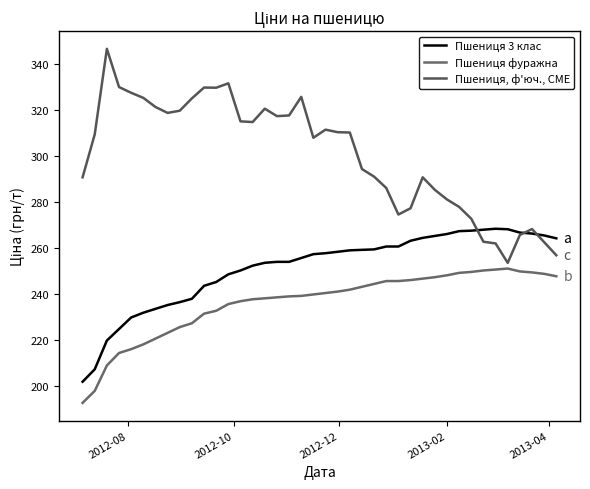

Reading left to right, what are all the values shown in this chart?

Пшениця 3 клас: 201.9	207.3	219.8	224.8	229.8	231.9	233.5	235.2	236.5	237.9	243.6	245.2	248.6	250.2	252.3	253.6	254.0	254.0	255.6	257.3	257.7	258.4	259.0	259.2	259.4	260.6	260.6	263.1	264.4	265.2	266.1	267.3	267.5	267.9	268.4	268.1	266.7	266.3	265.4	264.2
Пшениця фуражна: 192.7	197.9	208.9	214.4	216.0	218.1	220.6	223.1	225.6	227.3	231.5	232.7	235.6	236.9	237.7	238.1	238.5	239.0	239.2	239.8	240.4	241.0	241.9	243.1	244.4	245.6	245.6	246.1	246.7	247.3	248.1	249.2	249.6	250.2	250.6	251.1	249.8	249.4	248.8	247.7
Пшениця, ф'юч., CME: 290.7	309.4	346.6	330.0	327.5	325.2	321.3	318.7	319.7	325.0	329.7	329.7	331.6	315.0	314.7	320.5	317.3	317.6	325.7	307.9	311.4	310.3	310.2	294.3	291.0	286.1	274.5	277.3	290.7	285.3	281.1	277.9	272.7	262.7	262.0	253.5	265.7	268.2	262.5	256.8